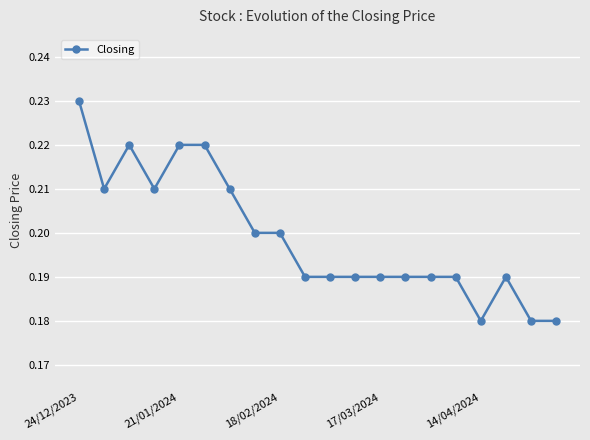

True or false: there are more than 0 points higher than both neighbors.

True